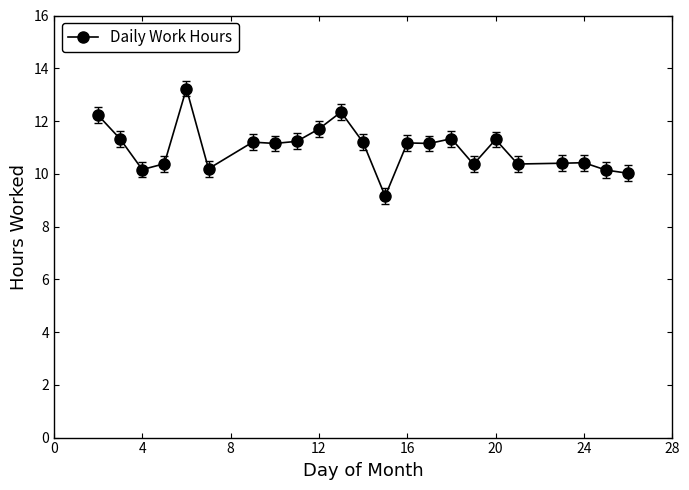

What is the average value?

11.0